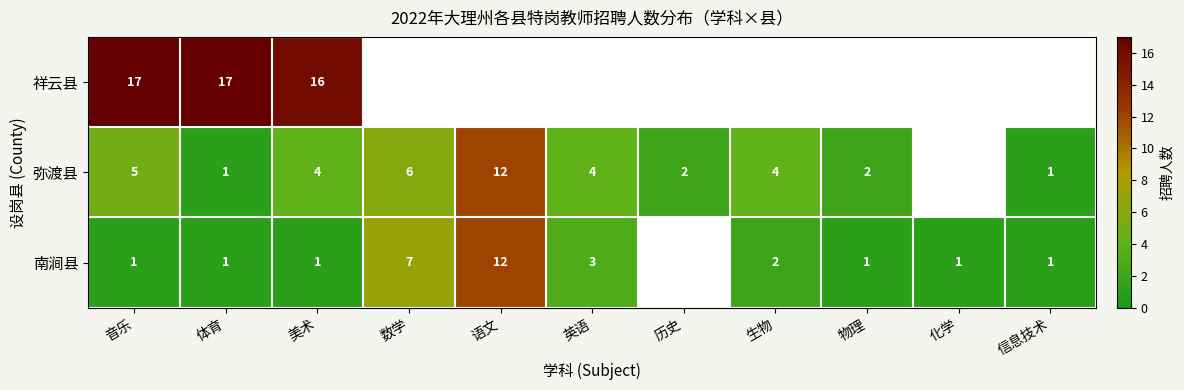

Is the value of 南涧县 at 数学 greater than the value of 弥渡县 at 音乐?

Yes